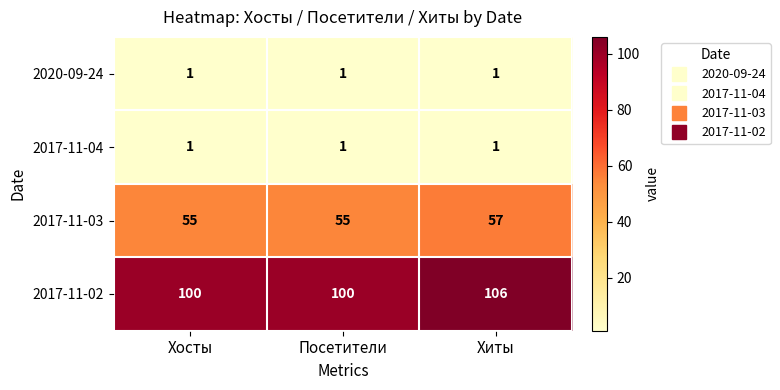

Which series has the largest total across all categories?

2017-11-02